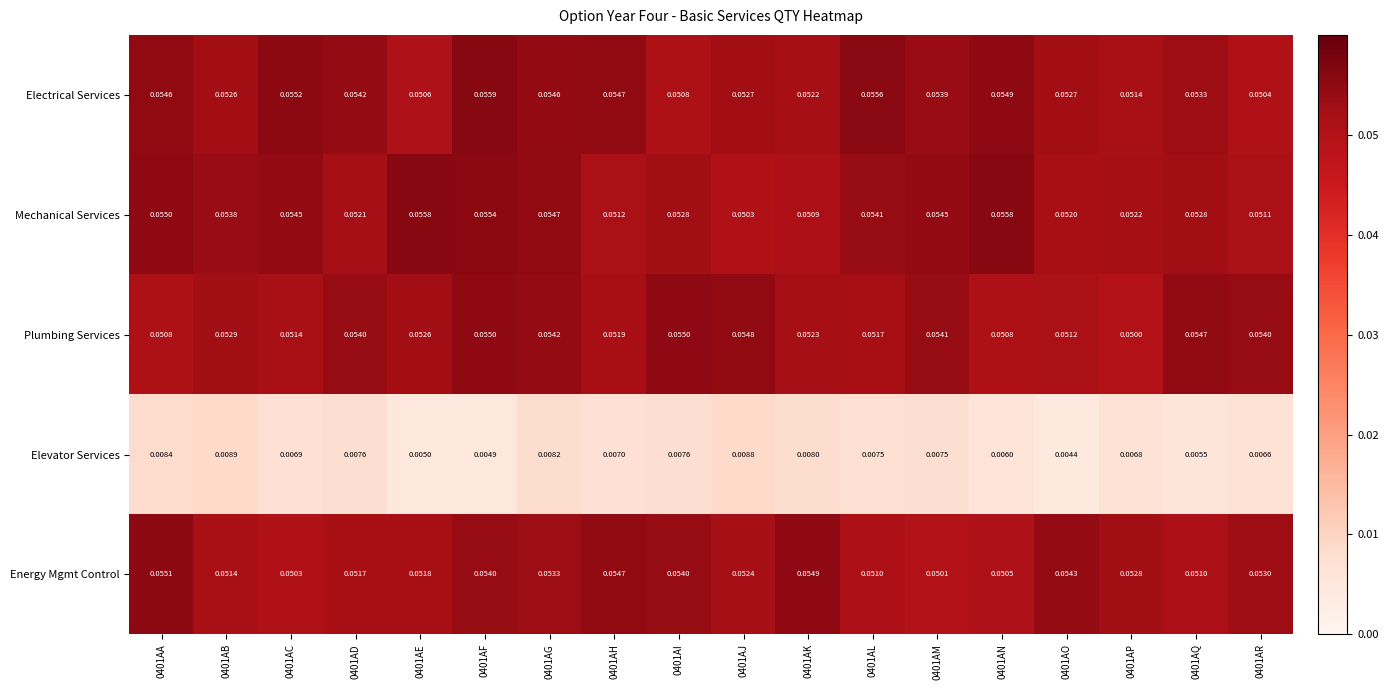

At 0401AB, list the series in order from smallest to largest.

Elevator Services, Energy Mgmt Control, Electrical Services, Plumbing Services, Mechanical Services